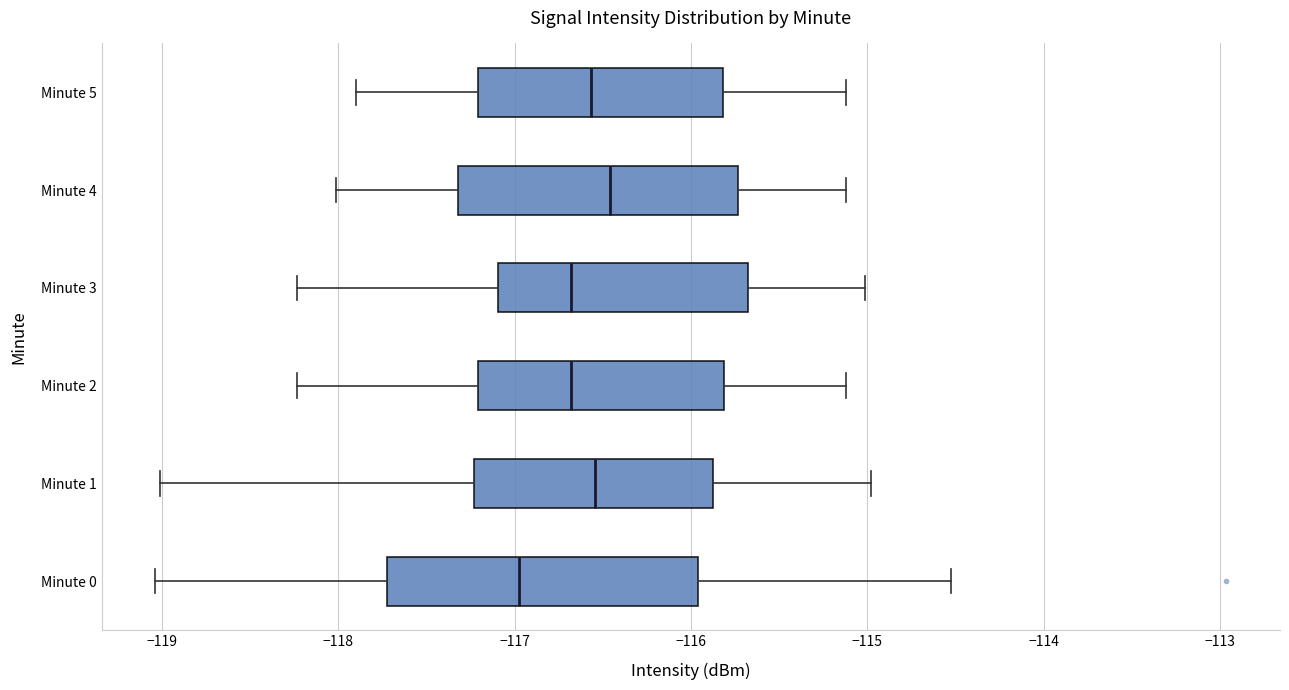

Reading bottom to top, read every box against the x-axis: the position of its median line, the range the box covers, and the ends of its whiskers. The values are not printed on the chart, so give them approximately, as read against the axis.

Minute 0: median -117.0, box -117.7 to -116.0, whiskers -119.0 to -114.5
Minute 1: median -116.5, box -117.2 to -115.9, whiskers -119.0 to -115.0
Minute 2: median -116.7, box -117.2 to -115.8, whiskers -118.2 to -115.1
Minute 3: median -116.7, box -117.1 to -115.7, whiskers -118.2 to -115.0
Minute 4: median -116.5, box -117.3 to -115.7, whiskers -118.0 to -115.1
Minute 5: median -116.6, box -117.2 to -115.8, whiskers -117.9 to -115.1